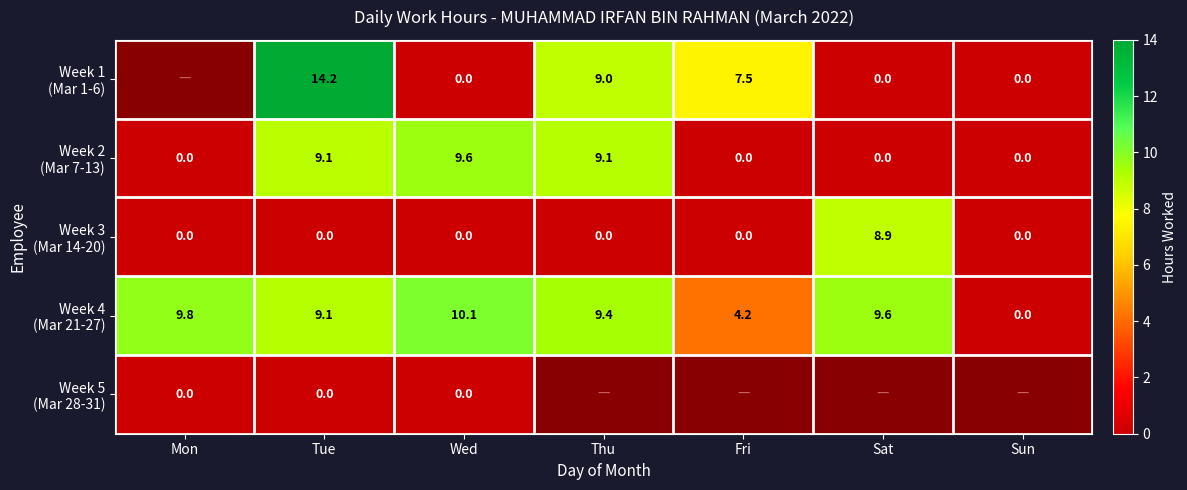

What is the spread (max minus min) of values at Wed?

10.1